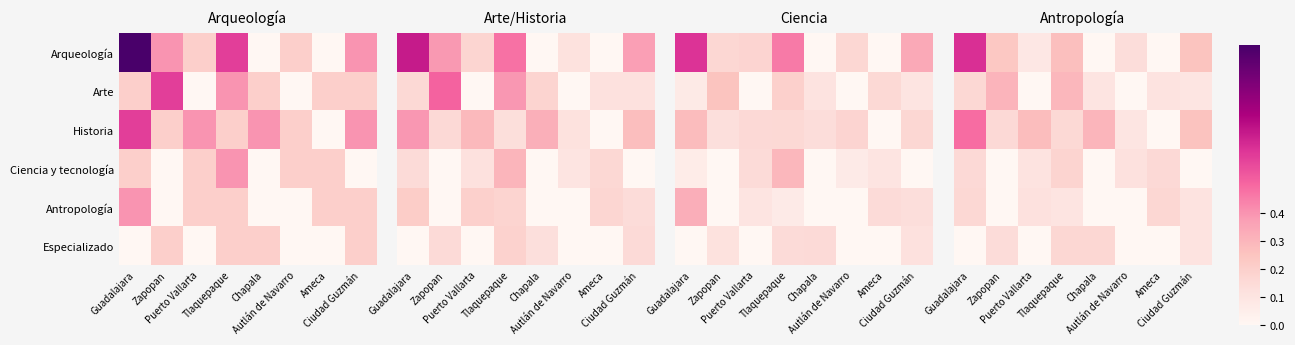

What is the total value across all series at Ameca?

0.4